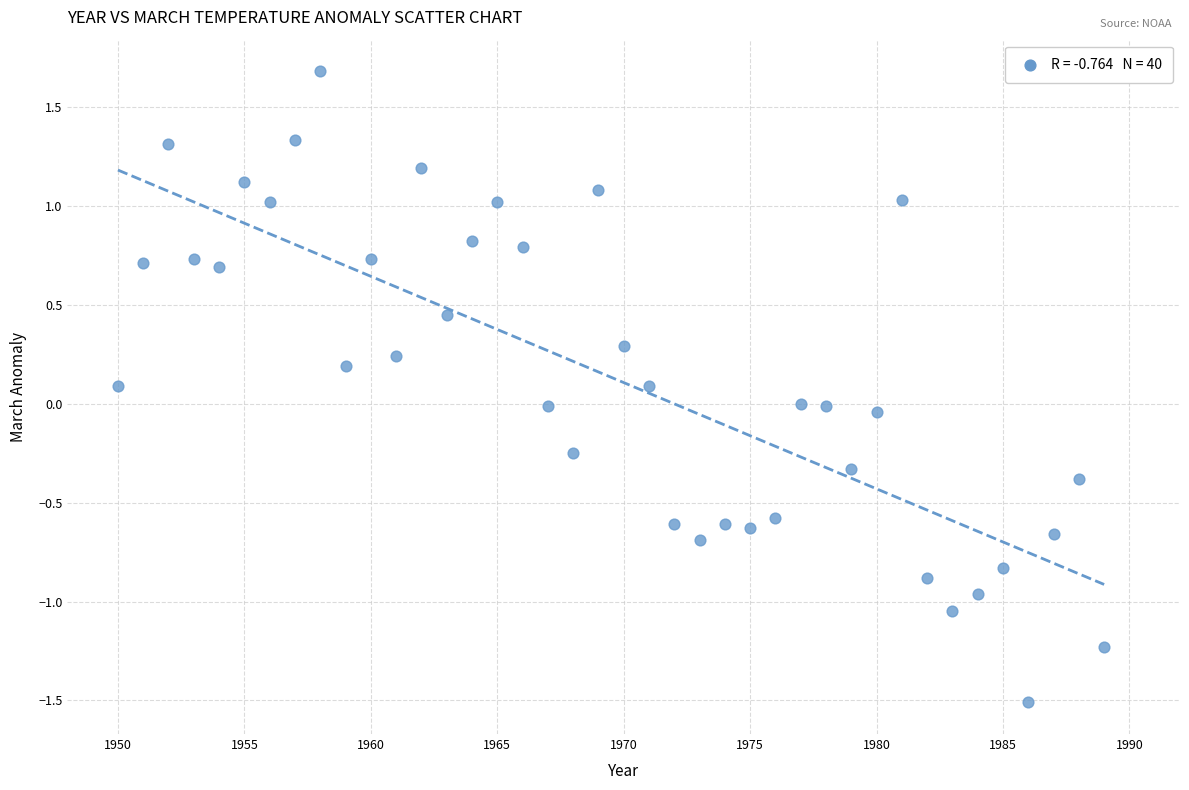

What is the range of Y values (max minus min)?

3.2